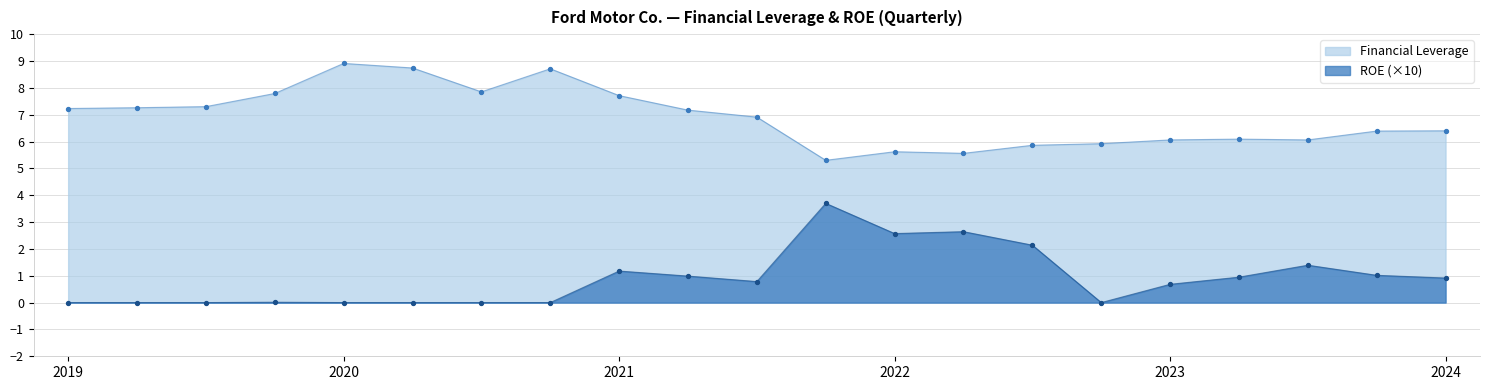

What is the spread (max minus min) of values at 2019?

7.2